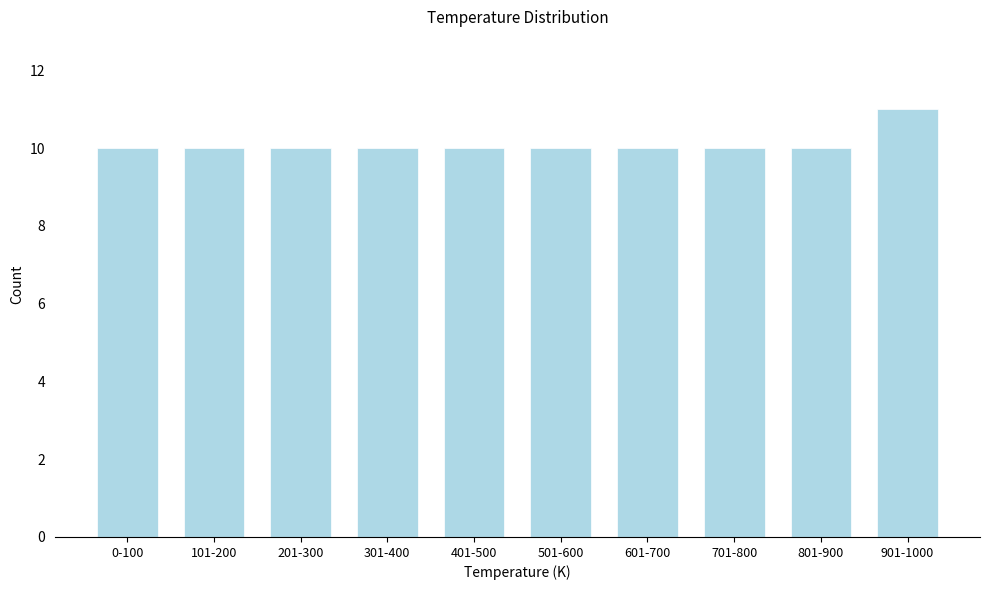

Reading left to right, list all the values displayed in this chart.

0-100=10	101-200=10	201-300=10	301-400=10	401-500=10	501-600=10	601-700=10	701-800=10	801-900=10	901-1000=11